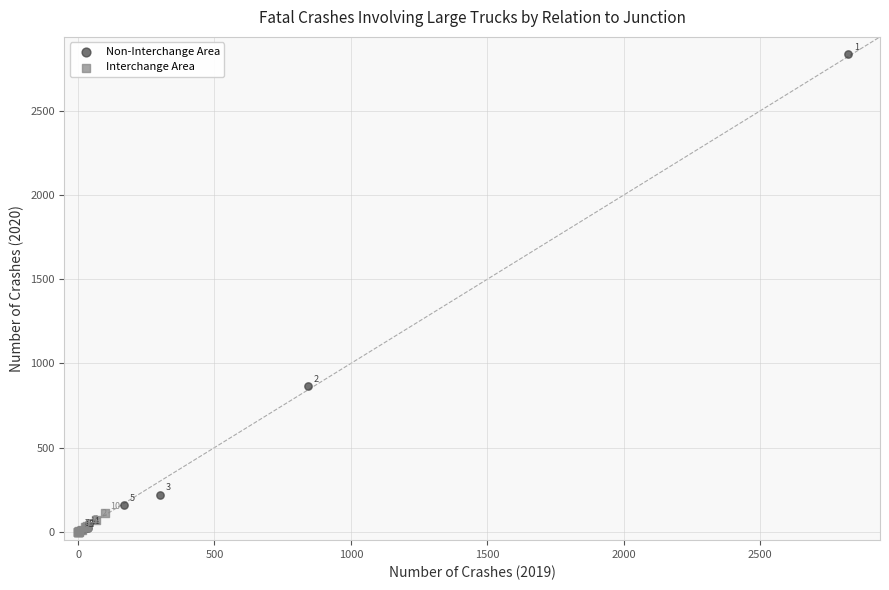

Which series contains the highest Y value?

Non-Interchange Area